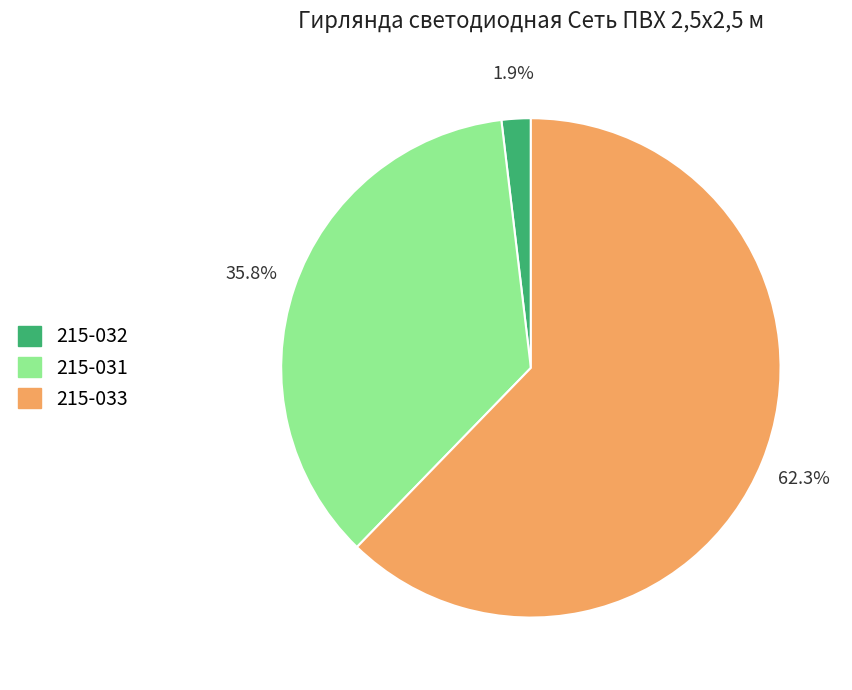

Rank the categories by value from highest to lowest.

215-033, 215-031, 215-032